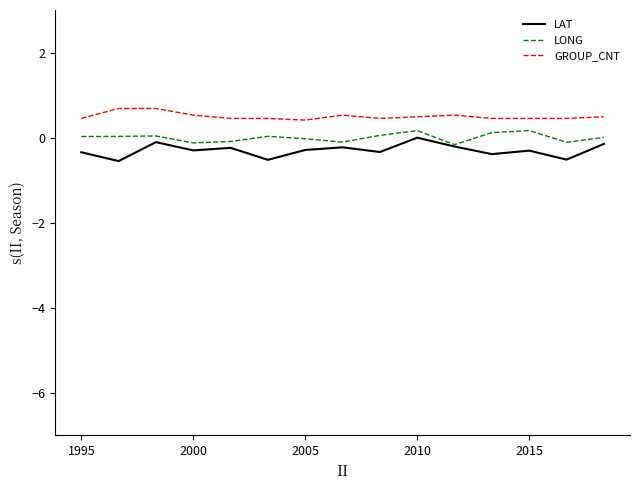

What is the maximum value shown in the chart?

0.7